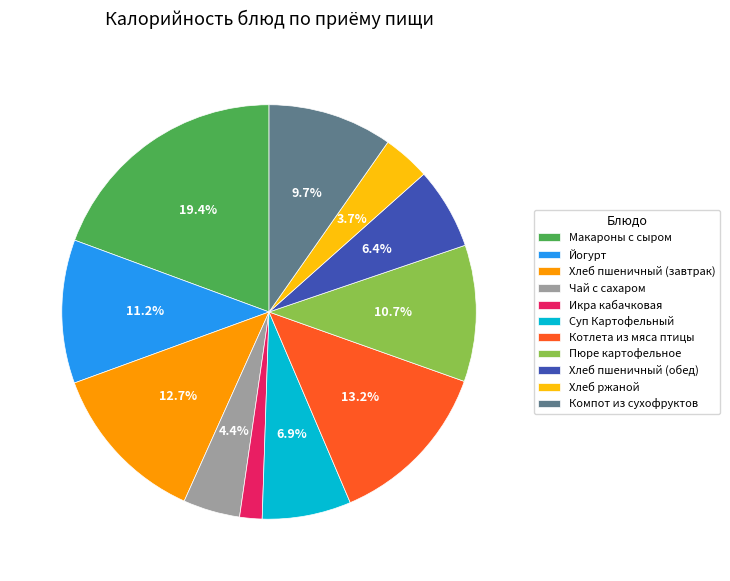

To the nearest percent, what is the difference between the Хлеб пшеничный (обед) and Икра кабачковая slice percentages?

5%